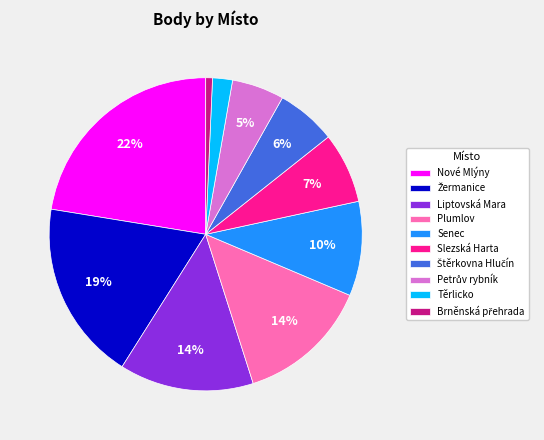

Do Těrlicko and Slezská Harta together represent more than half of the pie?

No